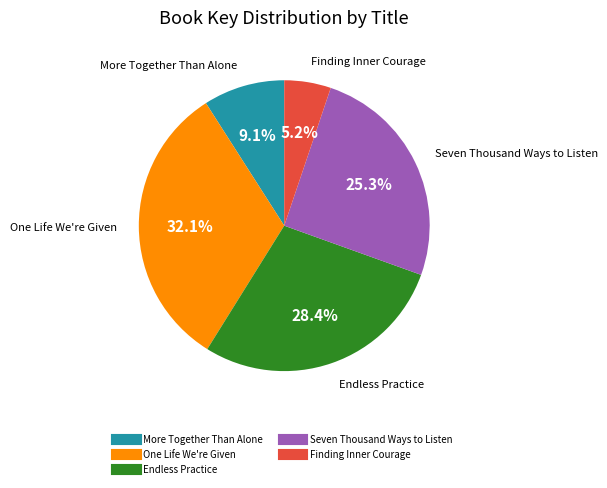

To the nearest percent, what portion does Finding Inner Courage represent?

5%